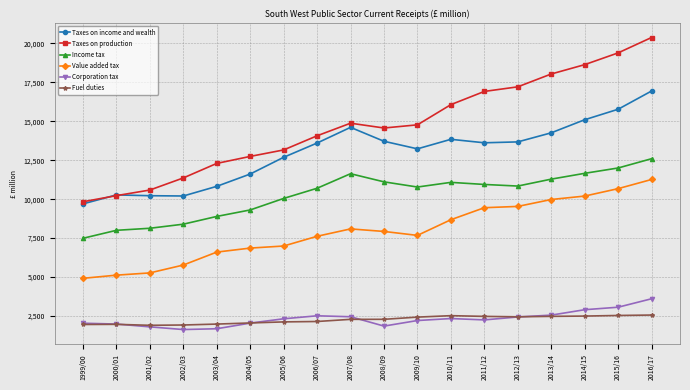

True or false: Taxes on income and wealth has a value of 10204 at 2002/03.

True